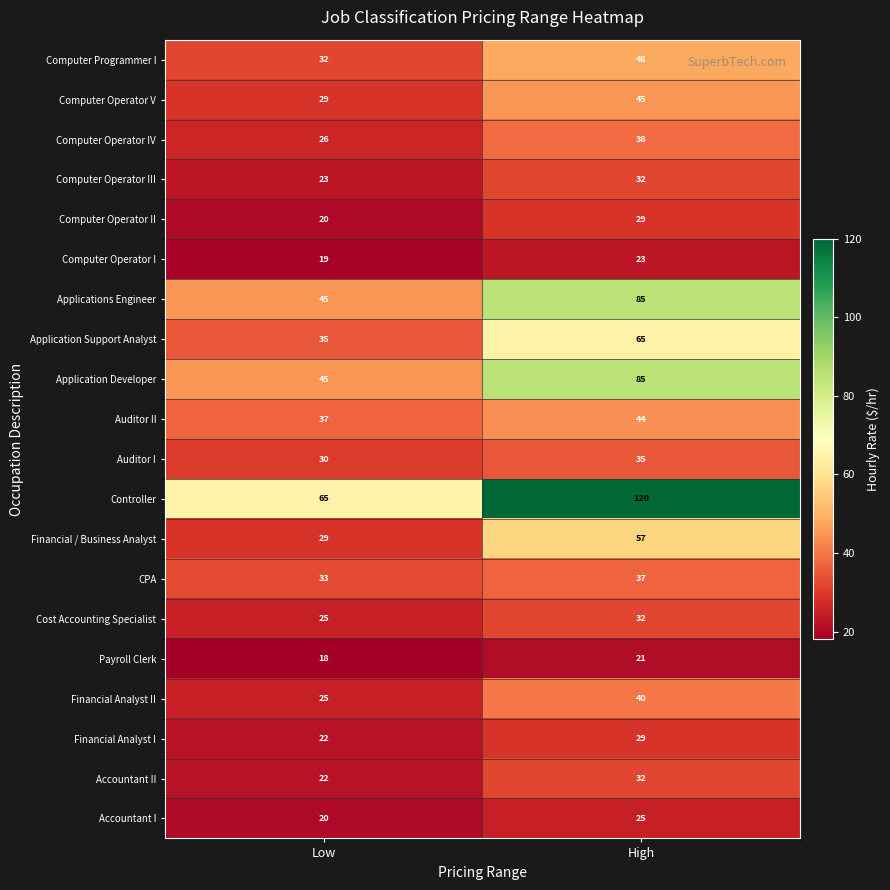

At which label is Auditor I closest to 32?

Low